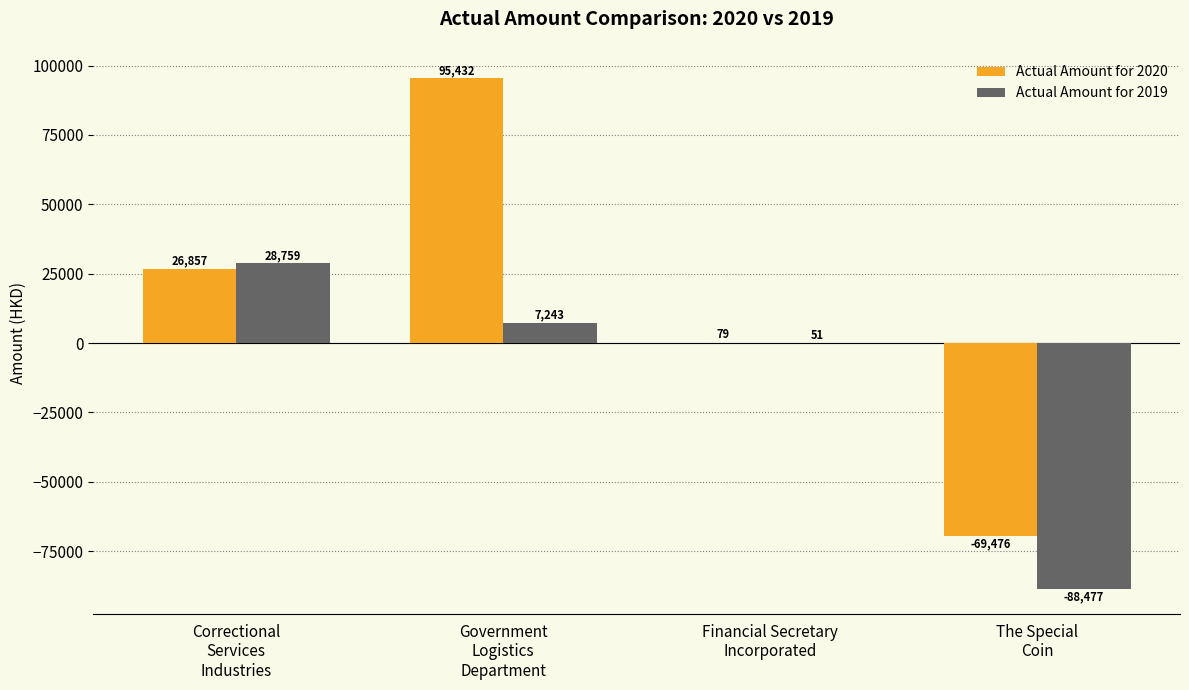

What is the total value across all series at Government
Logistics
Department?

102675